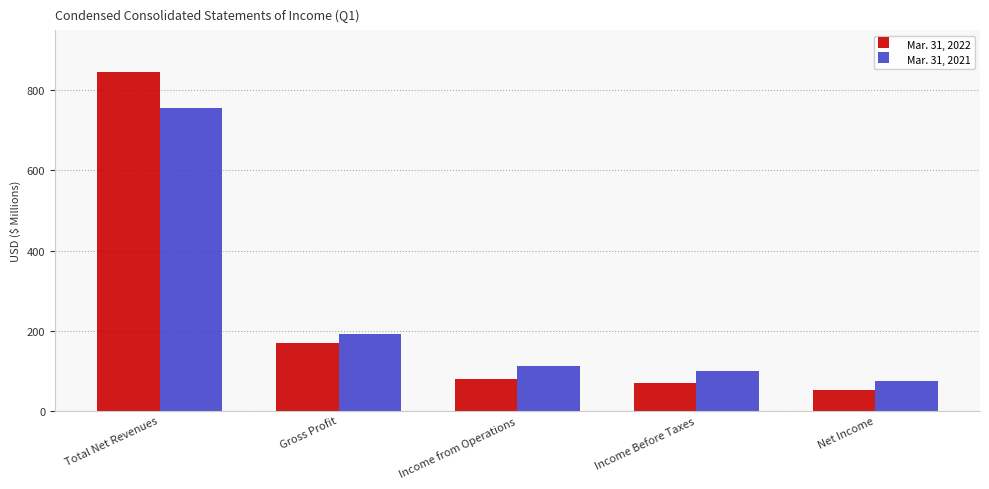

Rank the series by their maximum value, from highest to lowest.

Mar. 31, 2022, Mar. 31, 2021